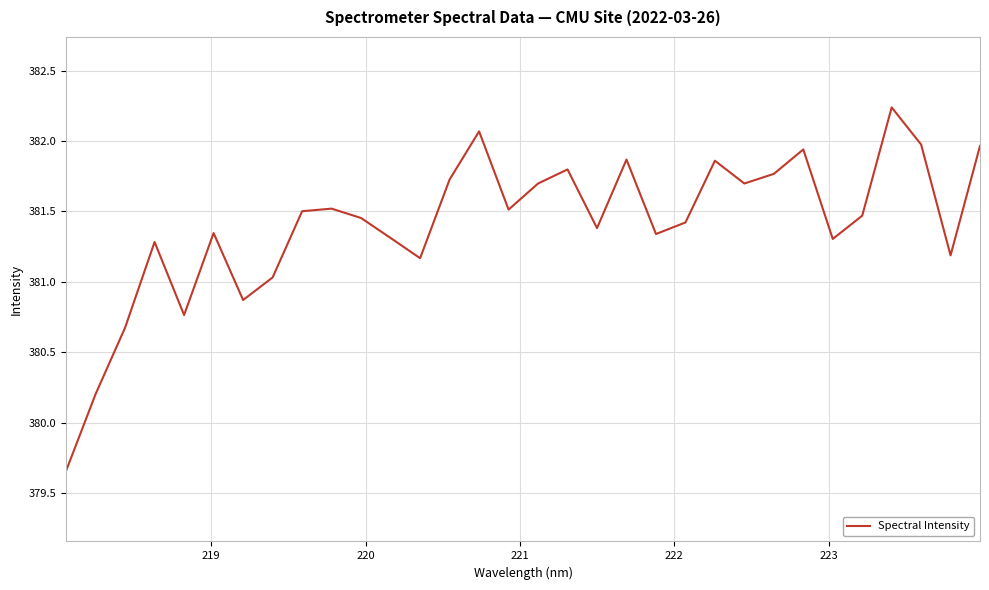

What is the minimum value shown in the chart?

379.7